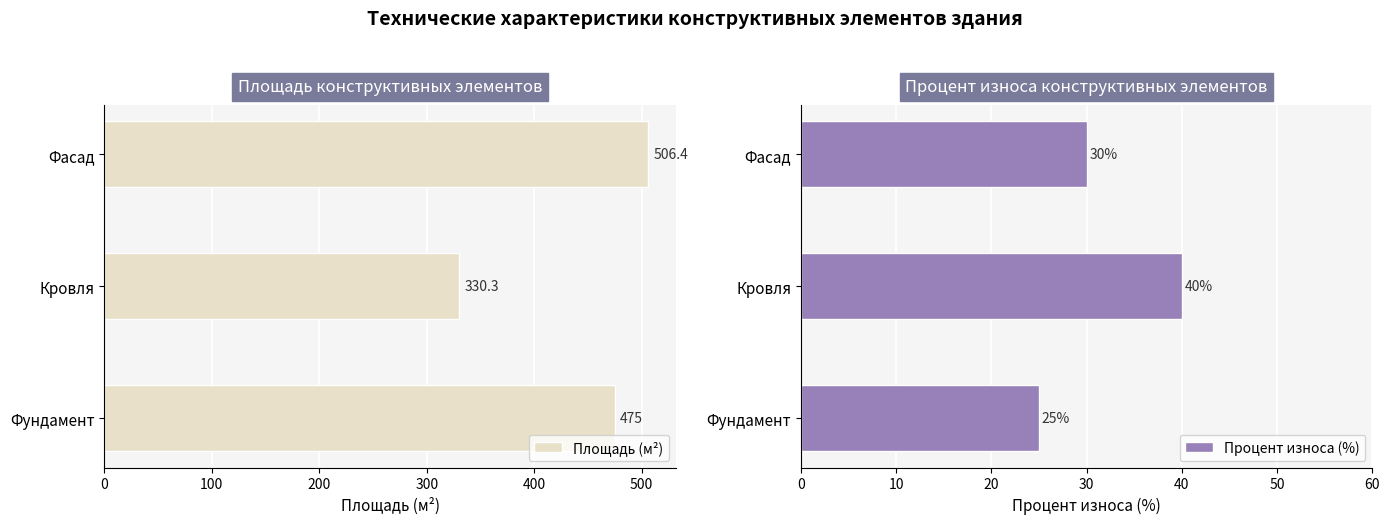

Which series has the largest range (max minus min)?

Площадь (м²)